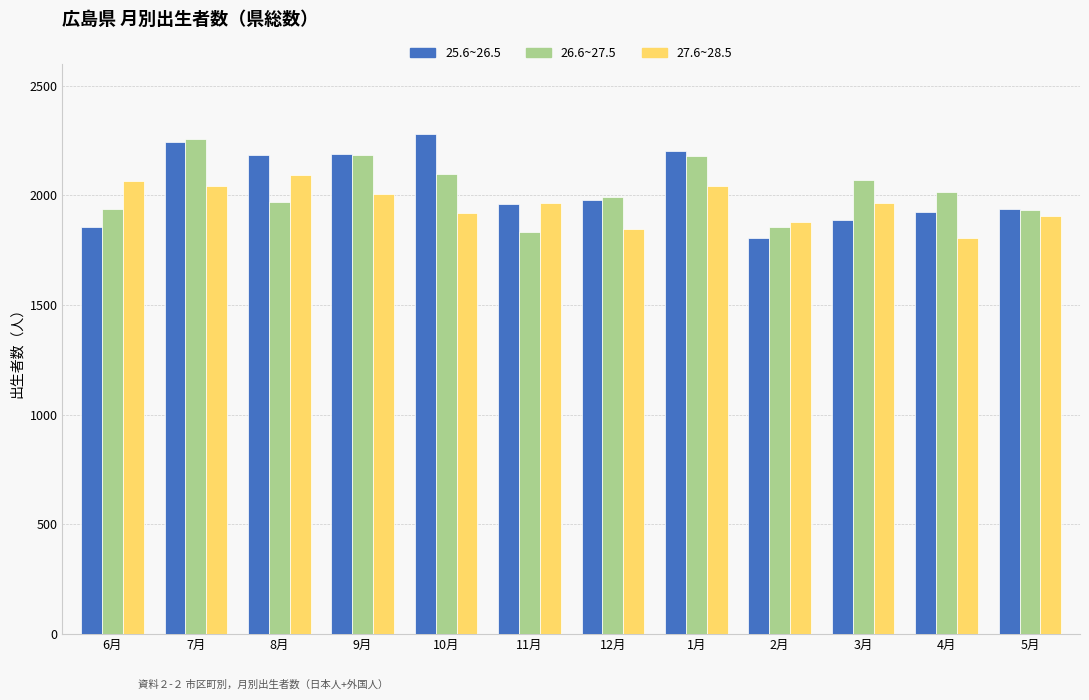

Count the number of categories in the chart.

12